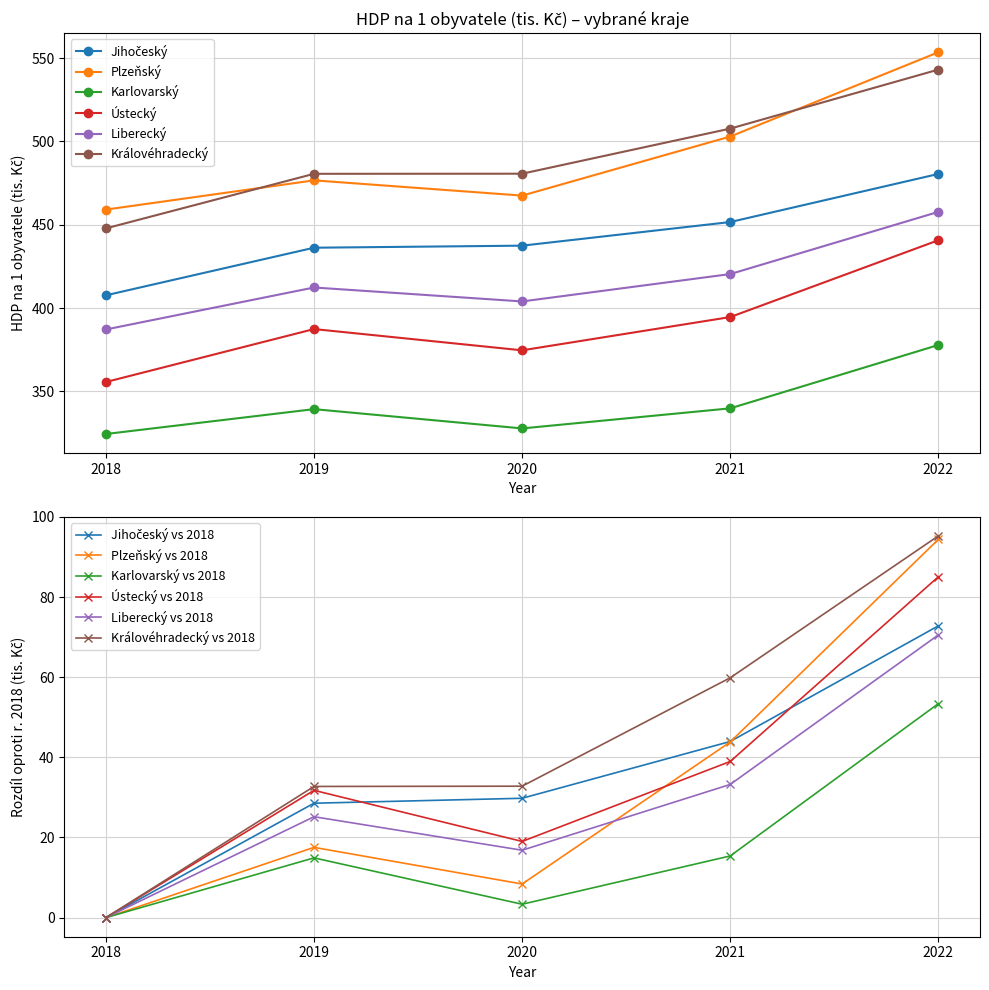

What is the highest value of the Jihočeský series?

480.5